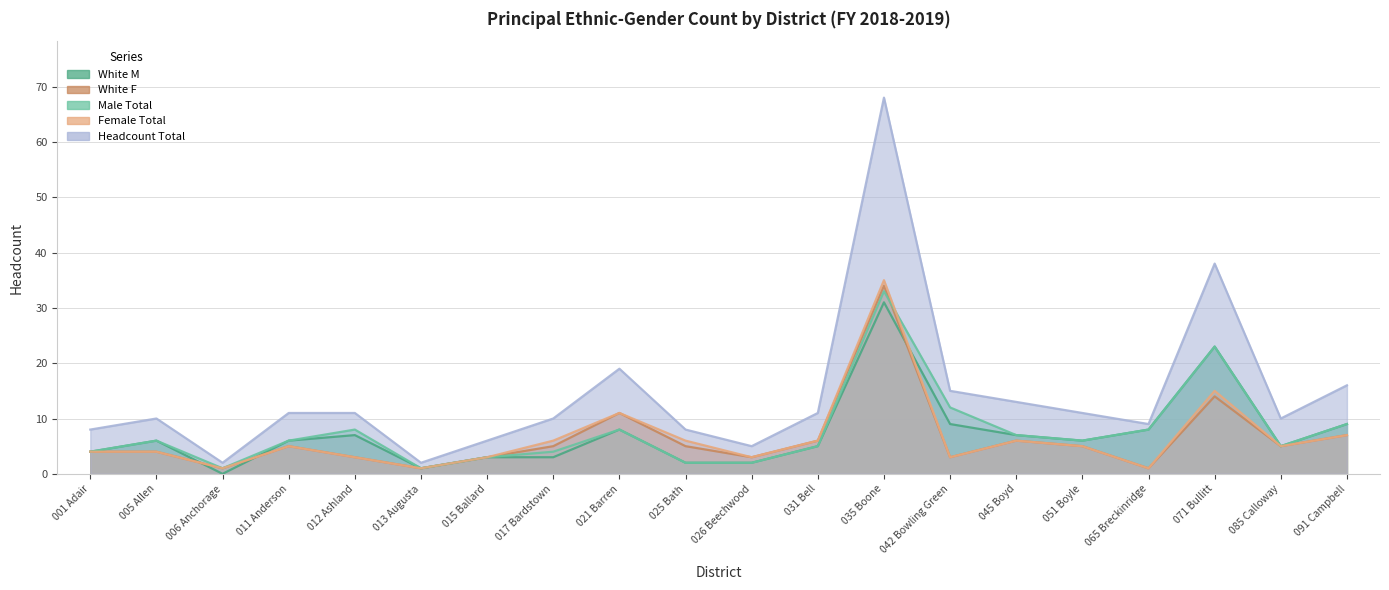

Reading right to left, what are all the values shown in this chart?

Male Total: 091 Campbell=9	085 Calloway=5	071 Bullitt=23	065 Breckinridge=8	051 Boyle=6	045 Boyd=7	042 Bowling Green=12	035 Boone=33	031 Bell=5	026 Beechwood=2	025 Bath=2	021 Barren=8	017 Bardstown=4	015 Ballard=3	013 Augusta=1	012 Ashland=8	011 Anderson=6	006 Anchorage=1	005 Allen=6	001 Adair=4
Female Total: 091 Campbell=7	085 Calloway=5	071 Bullitt=15	065 Breckinridge=1	051 Boyle=5	045 Boyd=6	042 Bowling Green=3	035 Boone=35	031 Bell=6	026 Beechwood=3	025 Bath=6	021 Barren=11	017 Bardstown=6	015 Ballard=3	013 Augusta=1	012 Ashland=3	011 Anderson=5	006 Anchorage=1	005 Allen=4	001 Adair=4
Headcount Total: 091 Campbell=16	085 Calloway=10	071 Bullitt=38	065 Breckinridge=9	051 Boyle=11	045 Boyd=13	042 Bowling Green=15	035 Boone=68	031 Bell=11	026 Beechwood=5	025 Bath=8	021 Barren=19	017 Bardstown=10	015 Ballard=6	013 Augusta=2	012 Ashland=11	011 Anderson=11	006 Anchorage=2	005 Allen=10	001 Adair=8
White M: 091 Campbell=9	085 Calloway=5	071 Bullitt=23	065 Breckinridge=8	051 Boyle=6	045 Boyd=7	042 Bowling Green=9	035 Boone=31	031 Bell=5	026 Beechwood=2	025 Bath=2	021 Barren=8	017 Bardstown=3	015 Ballard=3	013 Augusta=1	012 Ashland=7	011 Anderson=6	006 Anchorage=0	005 Allen=6	001 Adair=4
White F: 091 Campbell=7	085 Calloway=5	071 Bullitt=14	065 Breckinridge=1	051 Boyle=5	045 Boyd=6	042 Bowling Green=3	035 Boone=34	031 Bell=6	026 Beechwood=3	025 Bath=5	021 Barren=11	017 Bardstown=5	015 Ballard=3	013 Augusta=1	012 Ashland=3	011 Anderson=5	006 Anchorage=1	005 Allen=4	001 Adair=4